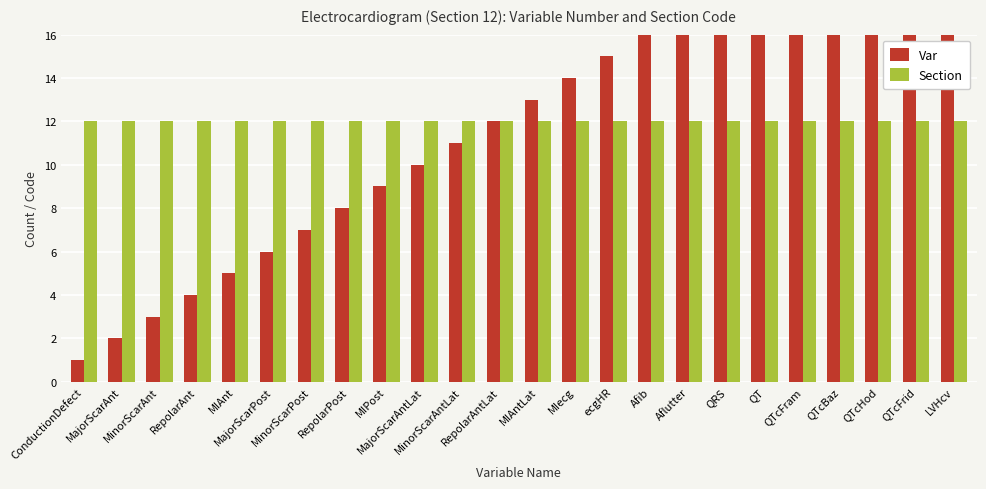

Rank the series by their maximum value, from highest to lowest.

Var, Section